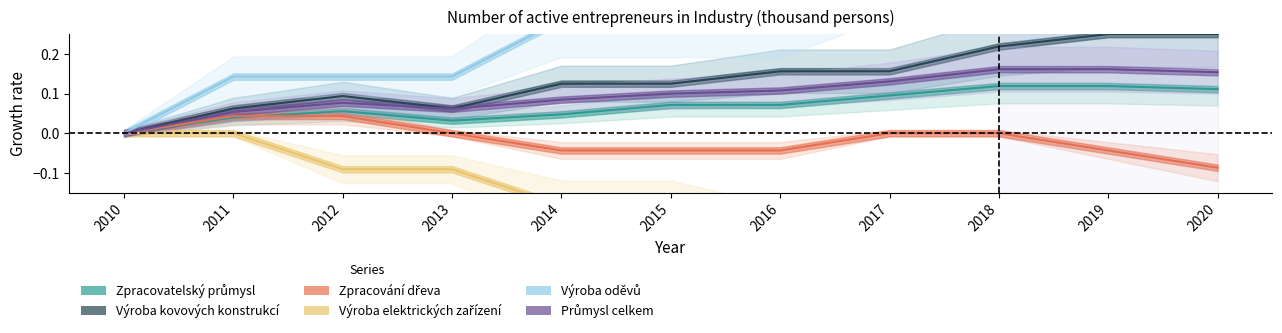

Which series changed the most between 2011 and 2014?

Výroba elektrických zařízení